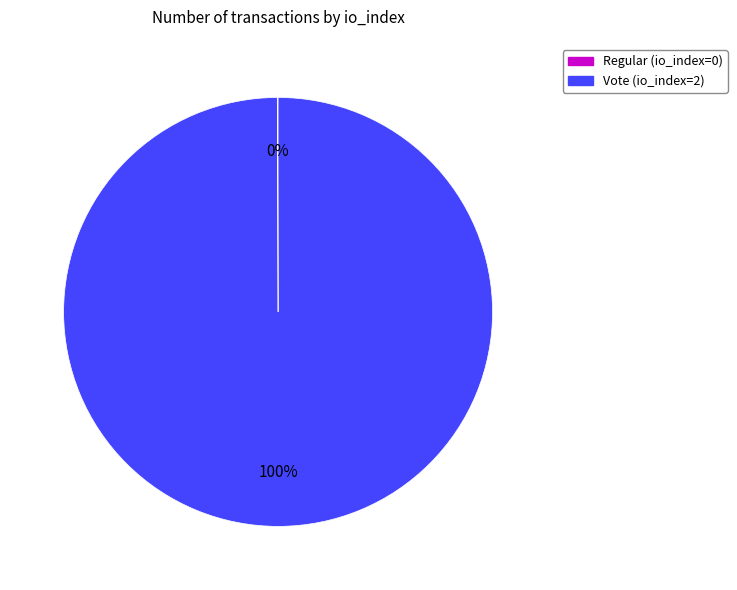

Which slice is the largest?

Vote (io_index=2)